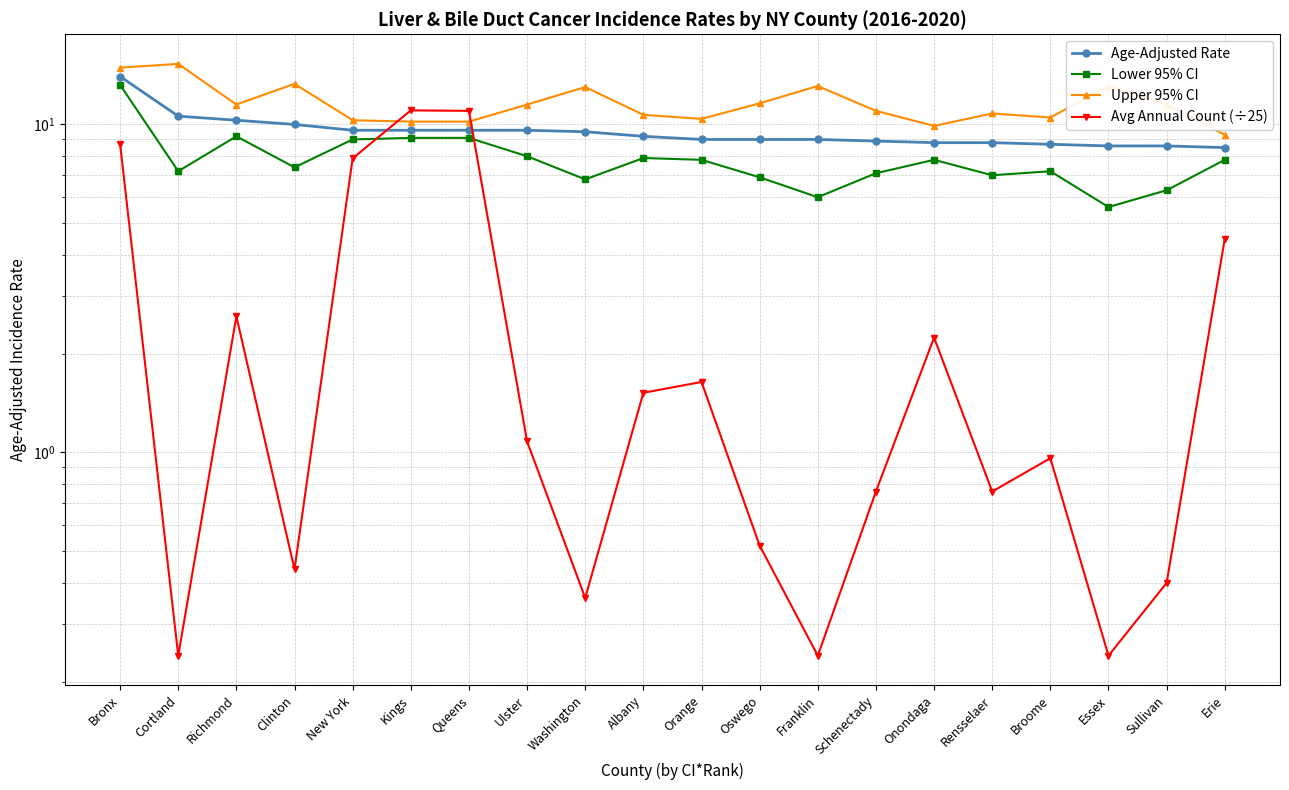

True or false: Age-Adjusted Rate and Upper 95% CI intersect in this chart.

False